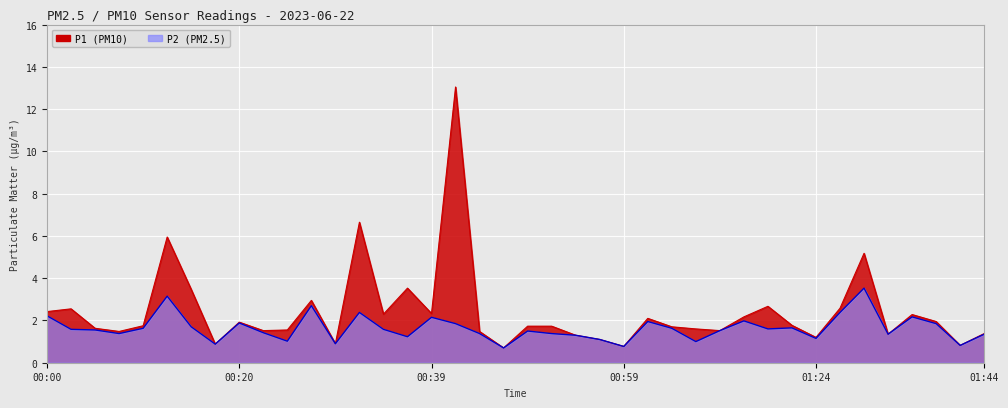

How many series are shown in this chart?

2